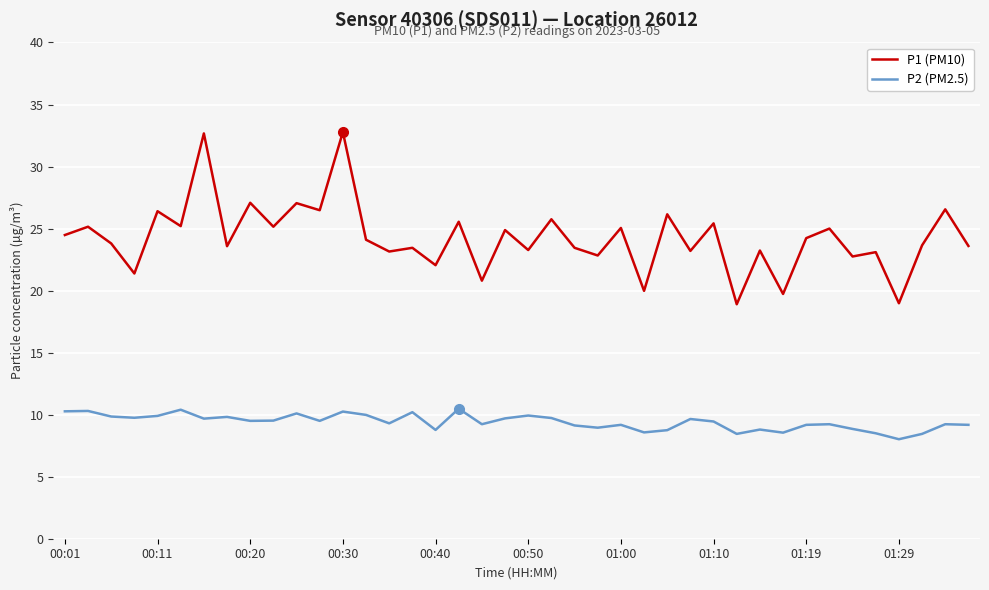

What is the maximum value for P1 (PM10)?

32.8